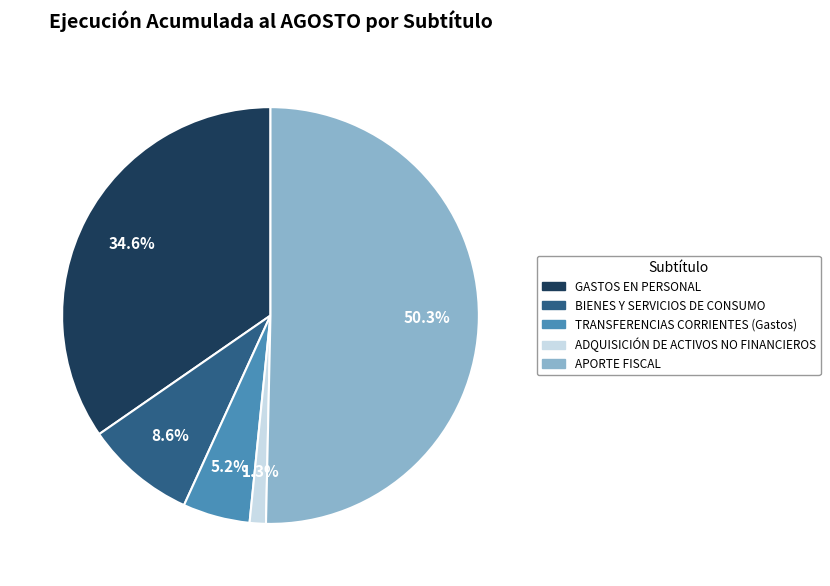

Which slice is the smallest?

ADQUISICIÓN DE ACTIVOS NO FINANCIEROS